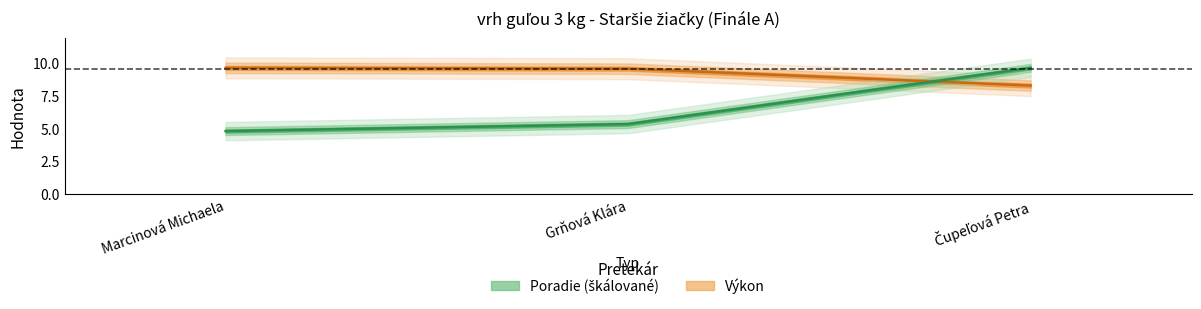

Reading right to left, extract all data points from this chart.

Výkon: Čupeľová Petra=8.3	Grňová Klára=9.6	Marcinová Michaela=9.7
Poradie (škálované): Čupeľová Petra=9.7	Grňová Klára=5.4	Marcinová Michaela=4.8